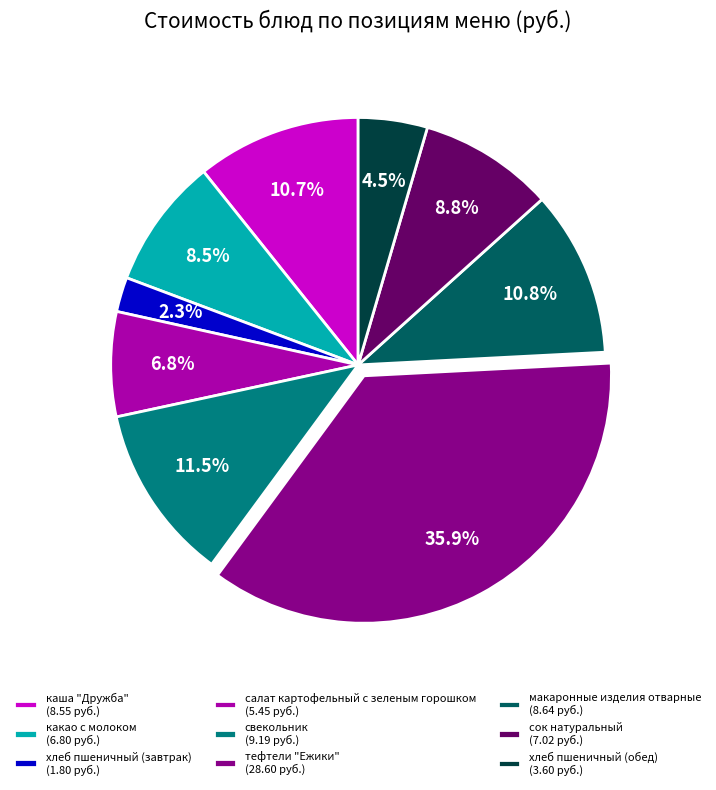

What is the ratio of the value at салат картофельный с зеленым горошком to the value at какао с молоком?

0.8